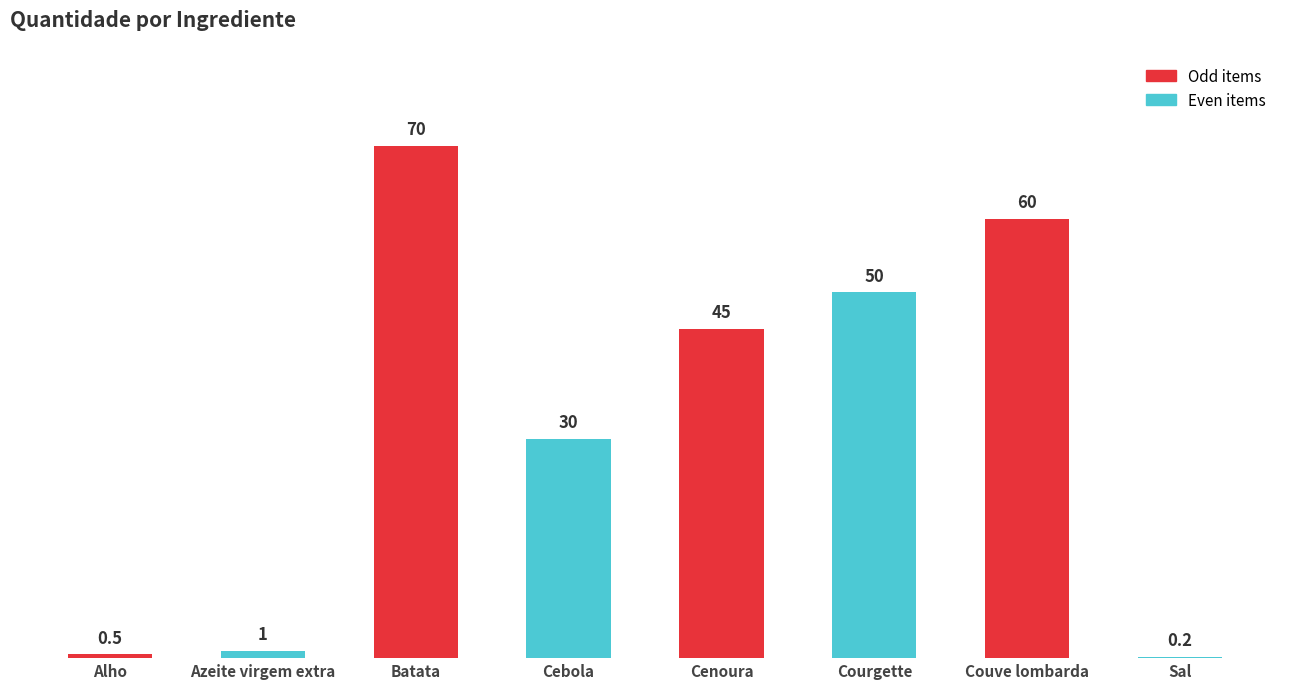

What is the approximate value at Cenoura?

45.0